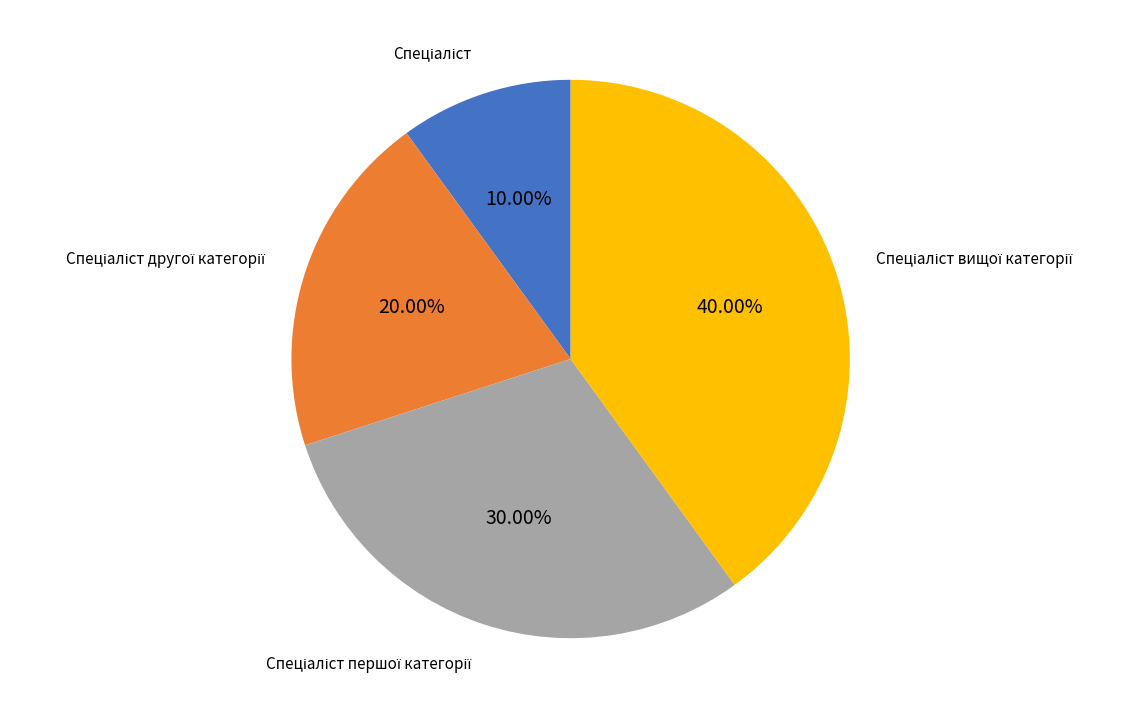

Is there any slice that represents more than half of the pie?

No